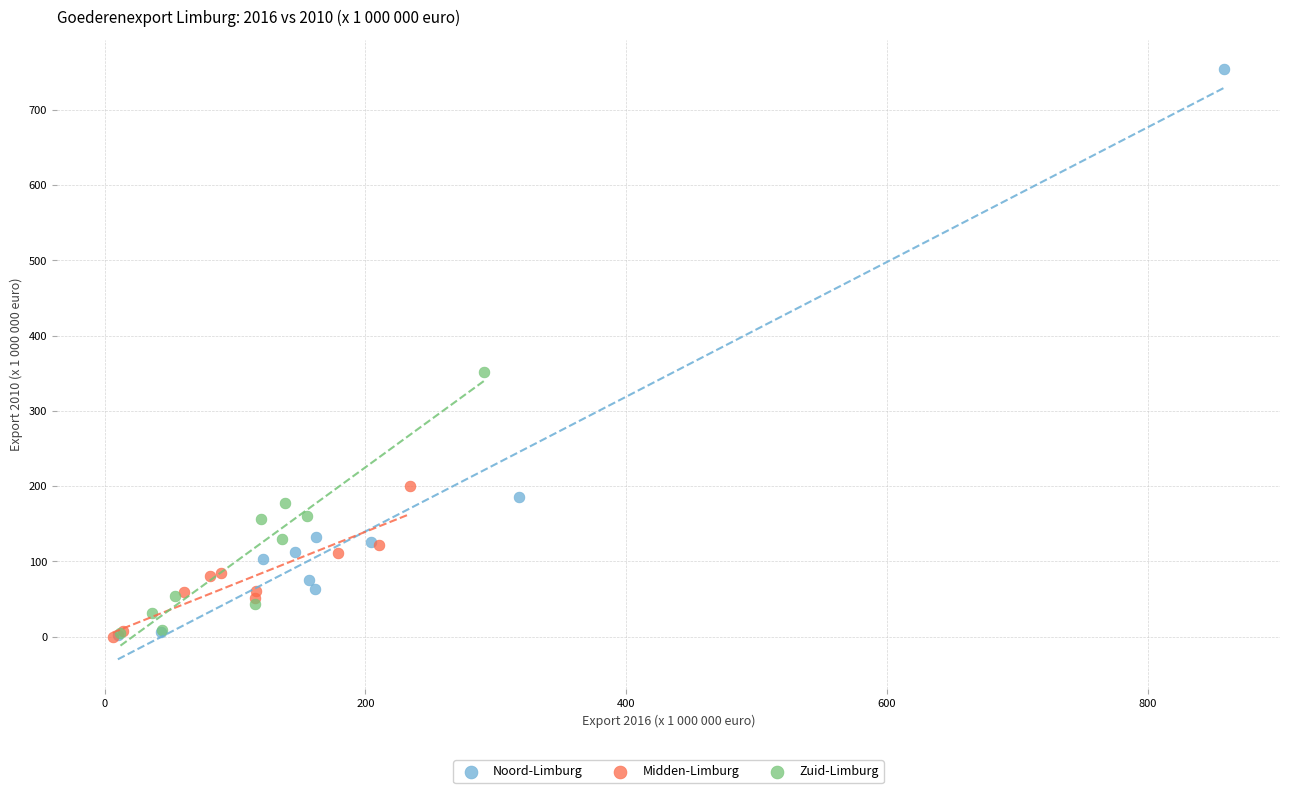

Which series has the largest Y range (max minus min)?

Noord-Limburg